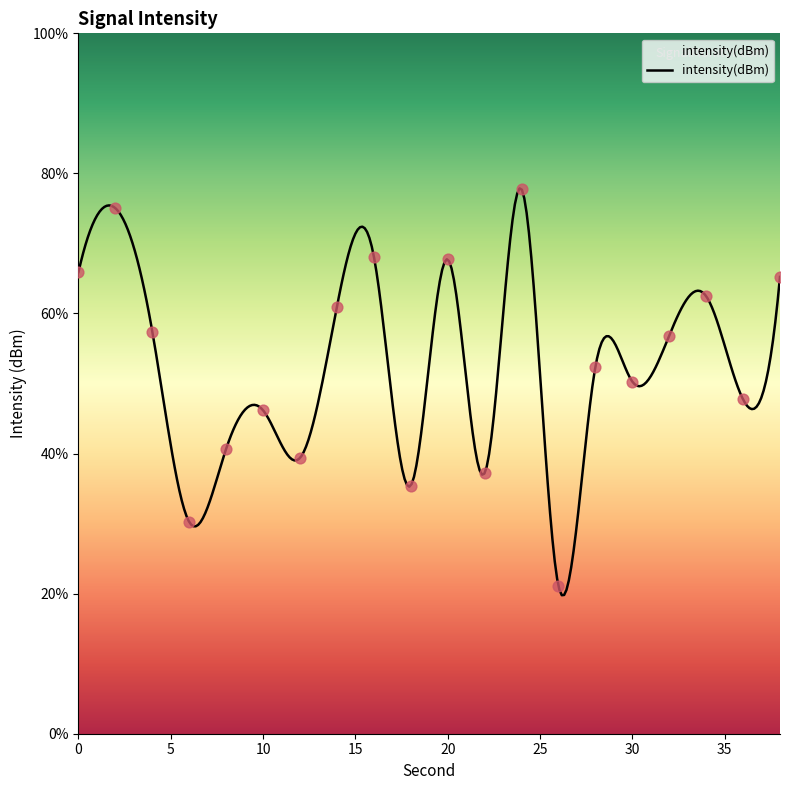

What is the change in value from 26 to 34?

+41.4